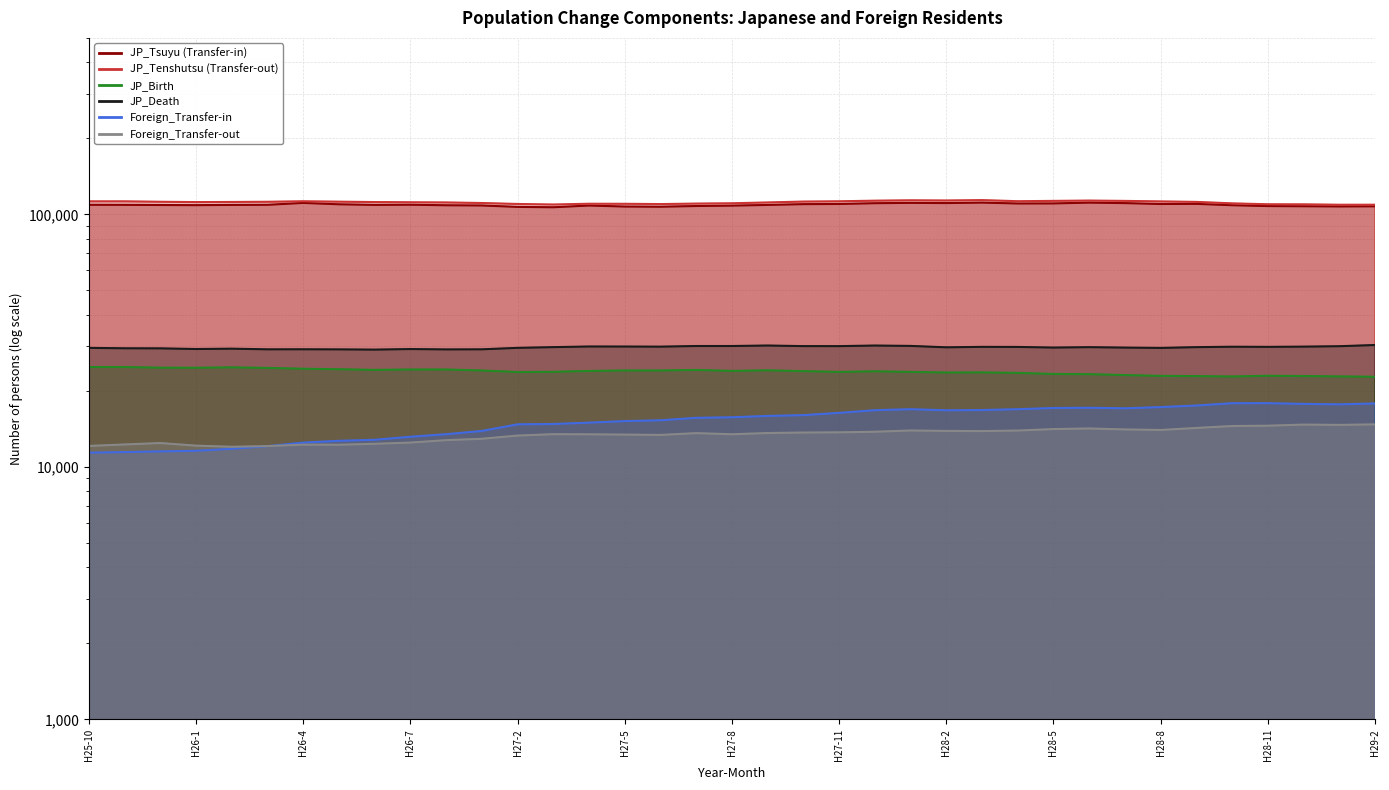

How many data points does each series have?

37